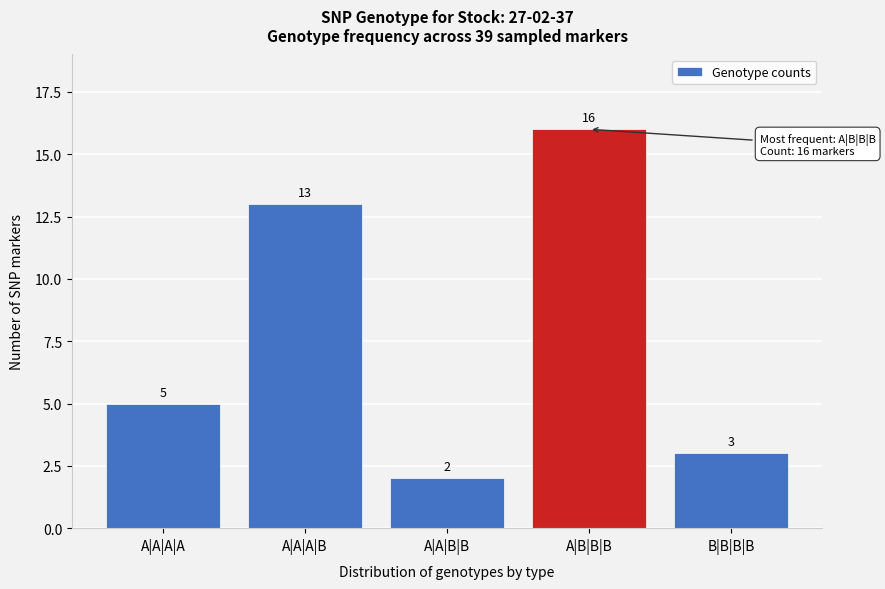

Reading right to left, transcribe all the data shown in this chart.

3	16	2	13	5